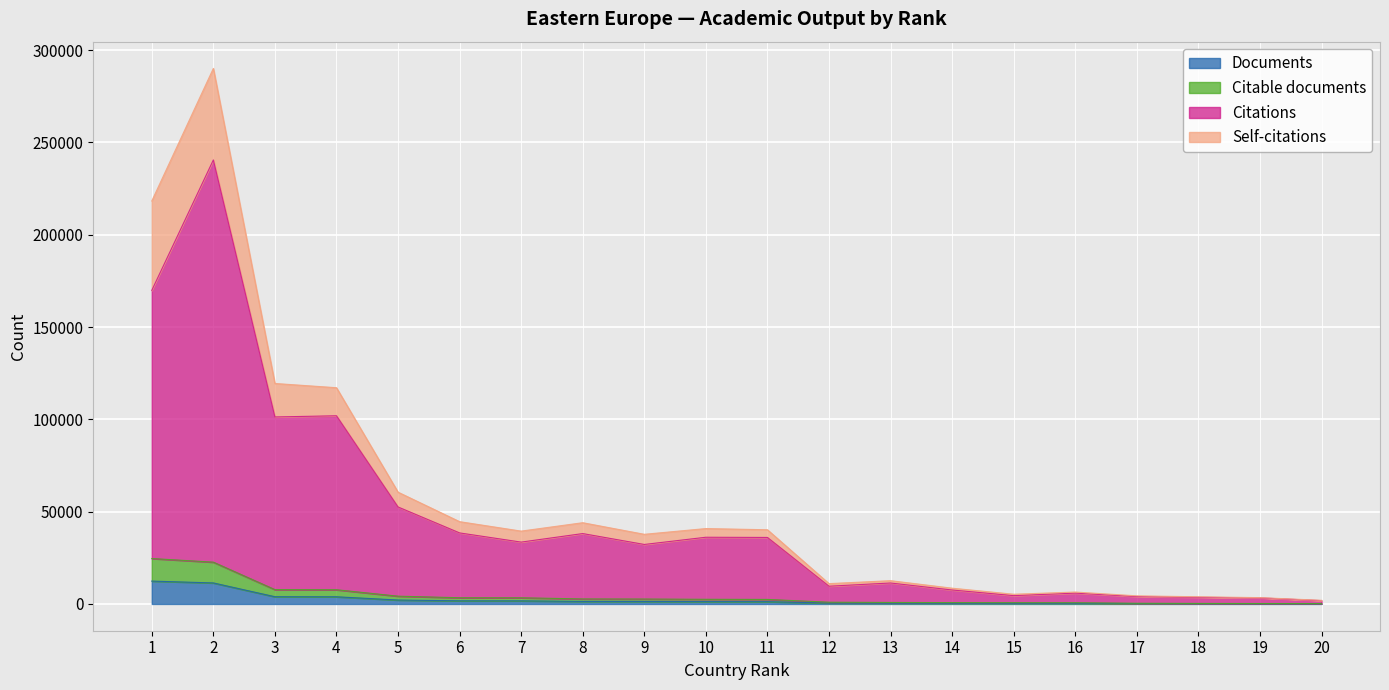

Which has a higher value, 3 or 14?

3